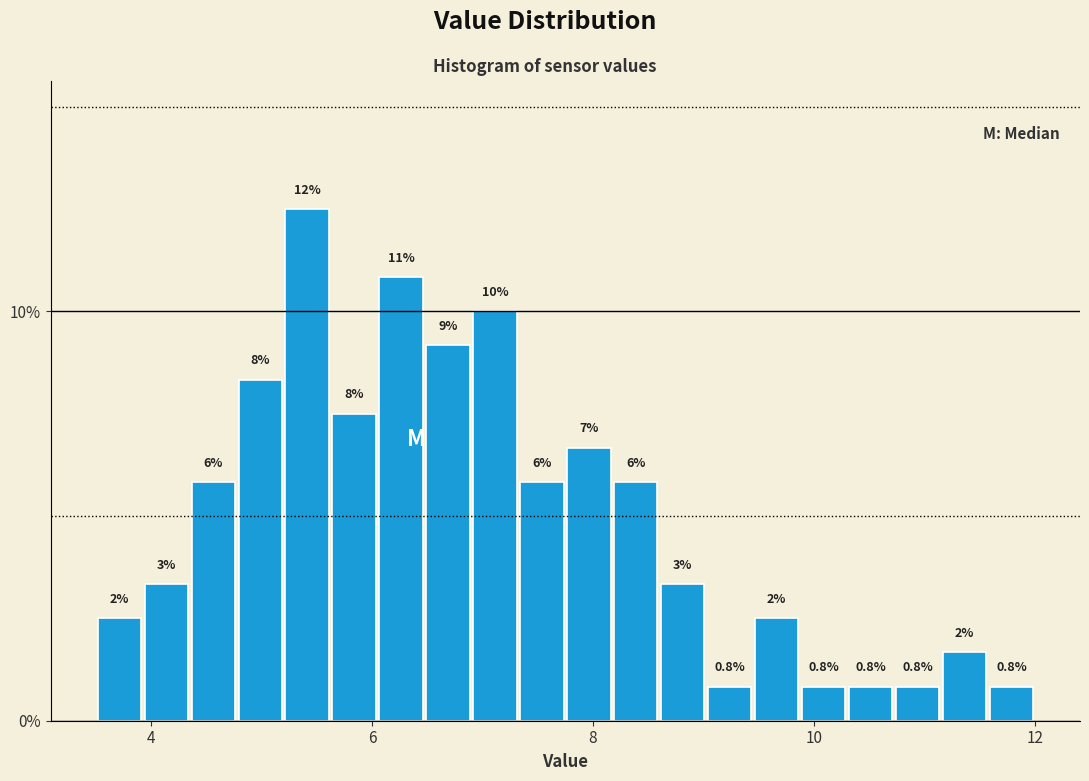

Around what value on the x-axis is the tallest bar? Give the approximate position of its centre, as read against the axis.

5.4